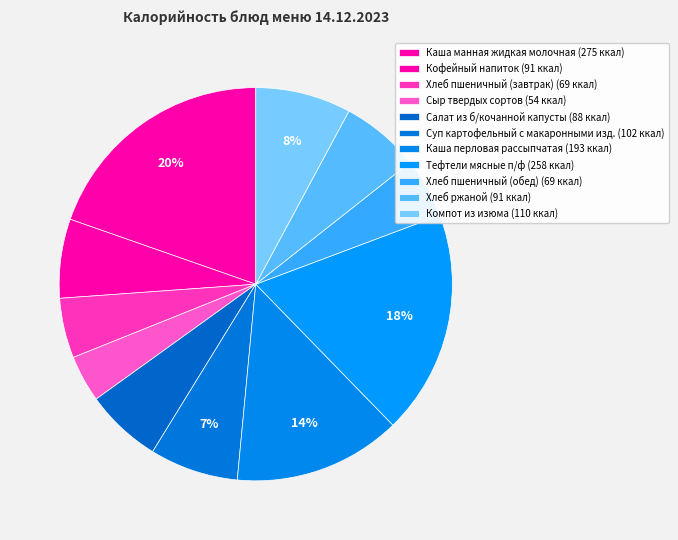

Which category has the smallest portion of the pie?

Сыр твердых сортов